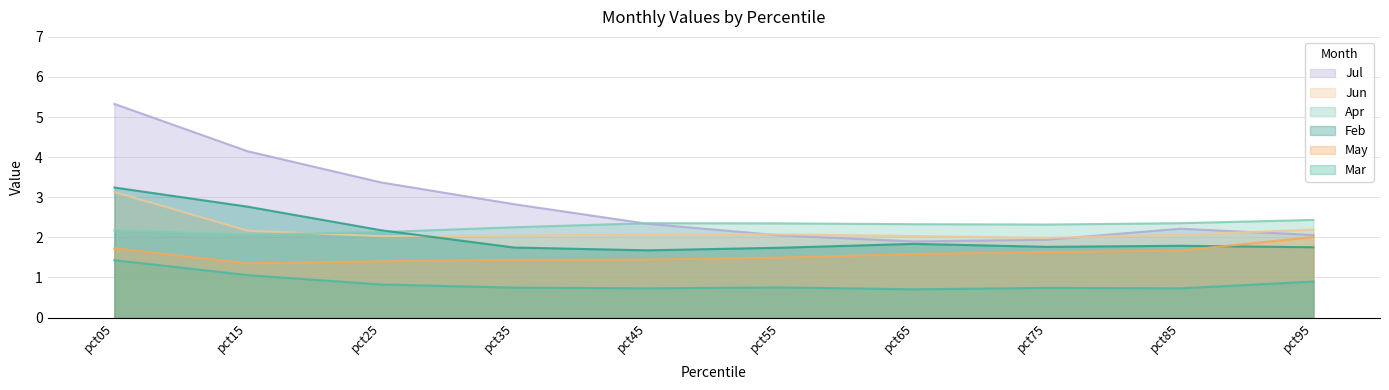

Read the Apr value at pct65.

2.3